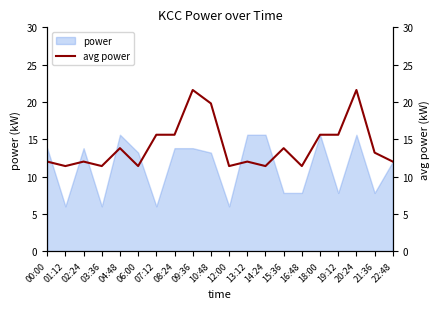

Reading right to left, extract all data points from this chart.

22:48=12.0	21:36=13.2	20:24=21.6	19:12=15.6	18:00=15.6	16:48=11.4	15:36=13.8	14:24=11.4	13:12=12.0	12:00=11.4	10:48=19.8	09:36=21.6	08:24=15.6	07:12=15.6	06:00=11.4	04:48=13.8	03:36=11.4	02:24=12.0	01:12=11.4	00:00=12.0